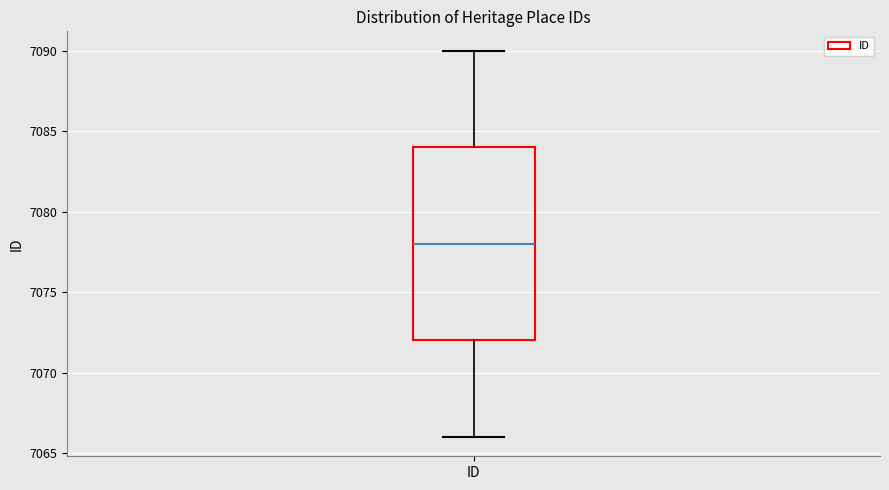

Transcribe this box plot: give where the median line is, the range the box spans, and where the two whiskers end, as read against the y-axis. The values are not printed on the chart, so give them approximately, as read against the axis.

median 7078, box 7072 to 7084, whiskers 7066 to 7090